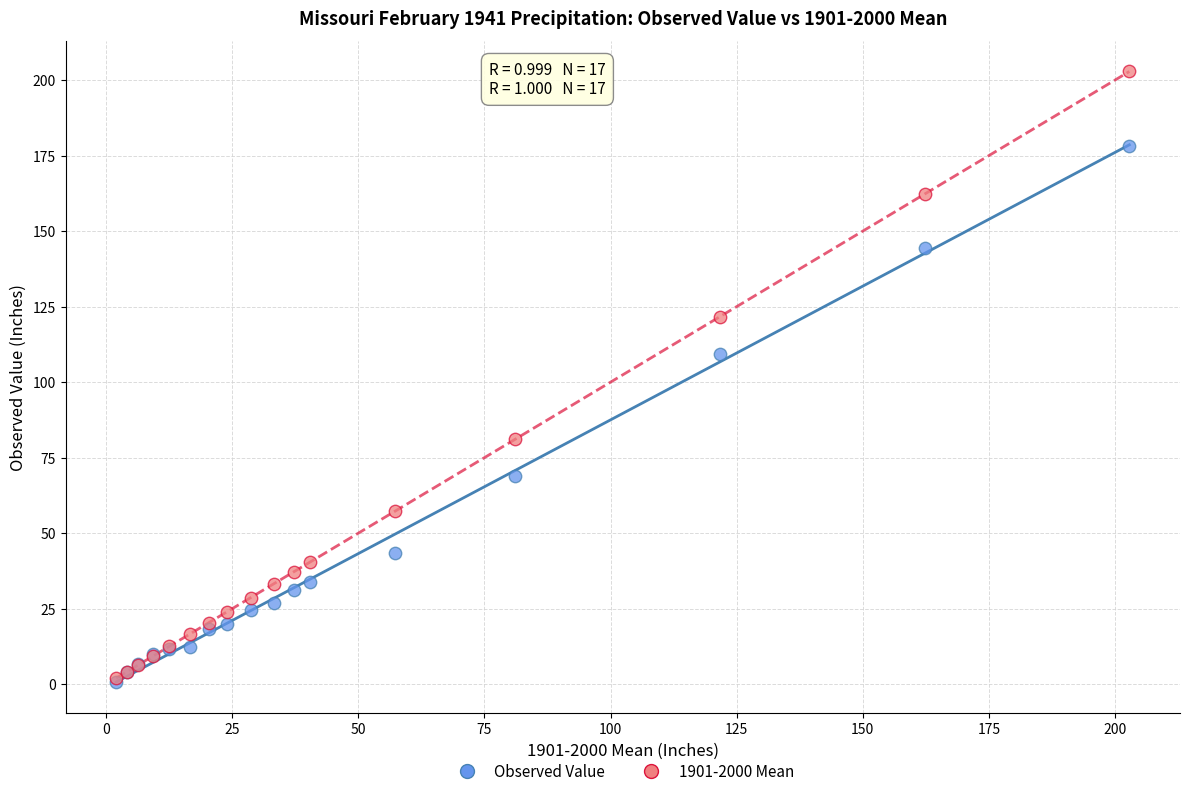

Across all series, what Y value is closest to 101?

109.5